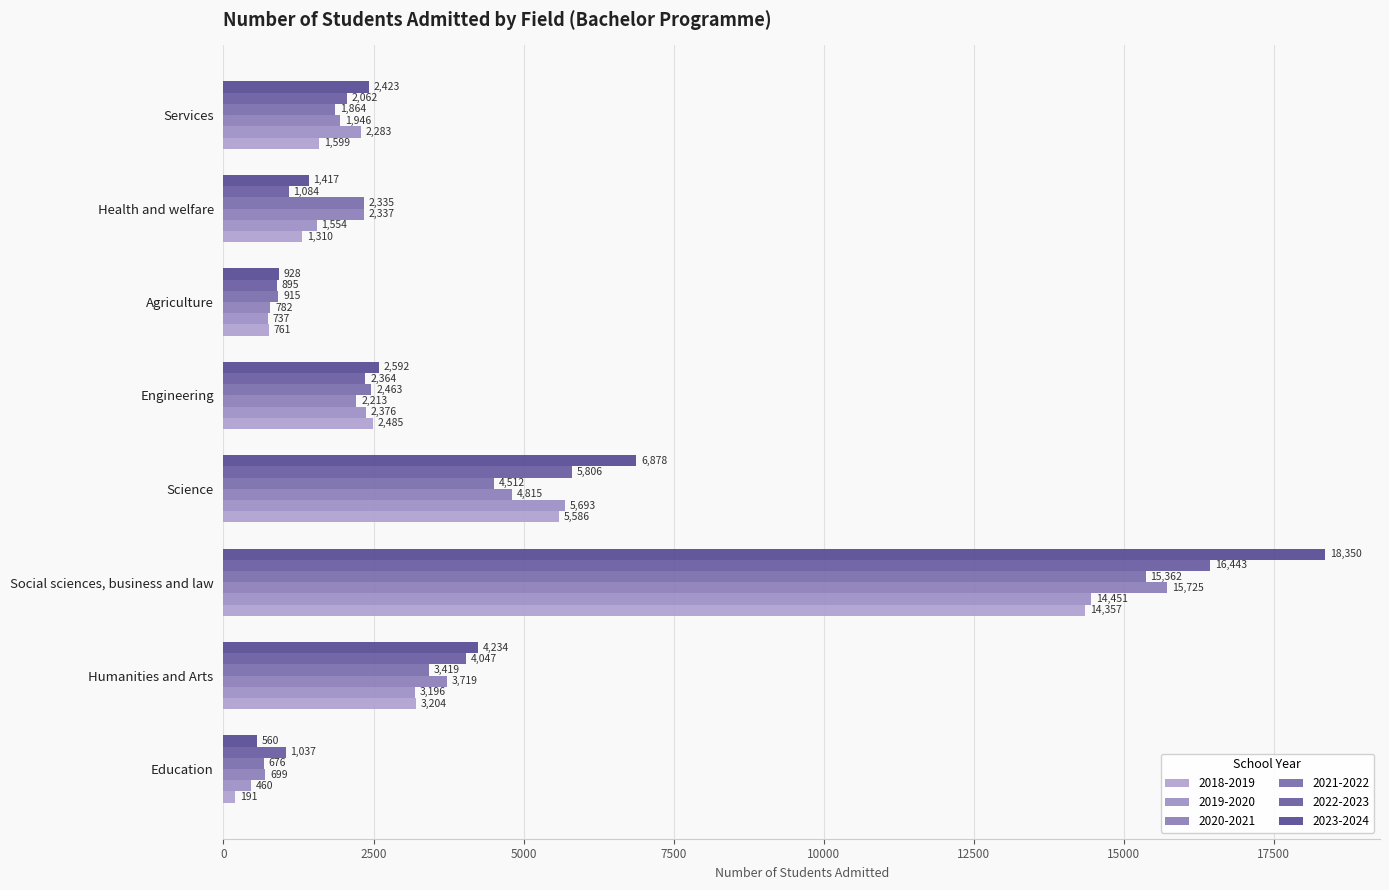

The 2021-2022 series shows 2463 at Engineering. True or false?

True